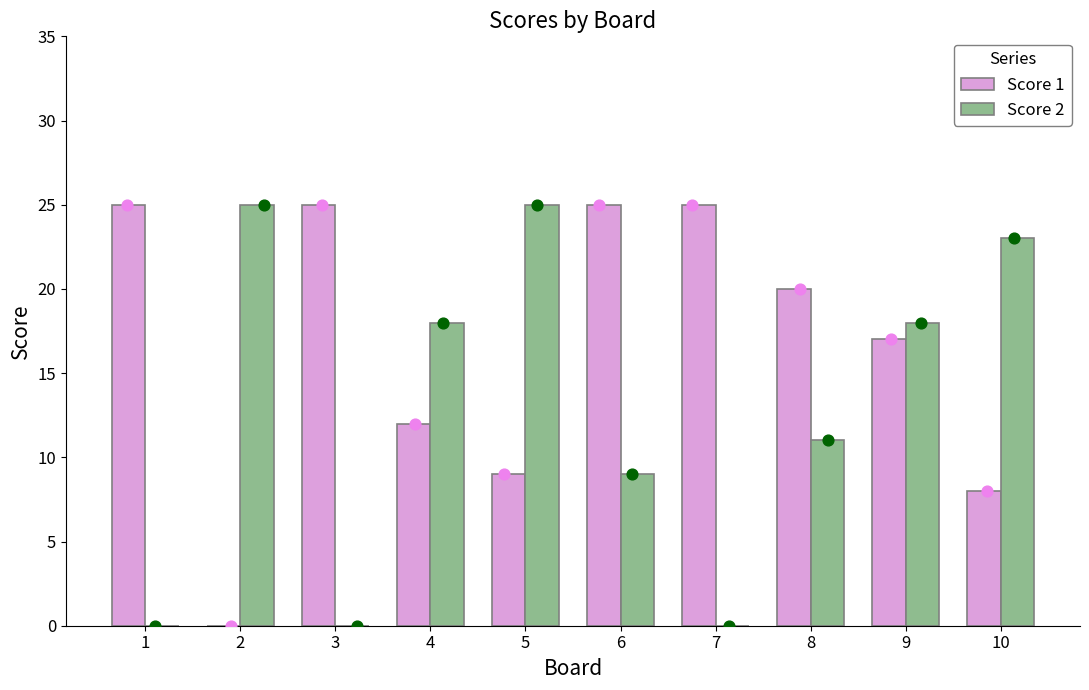

What is the total value across all series at 2?

25